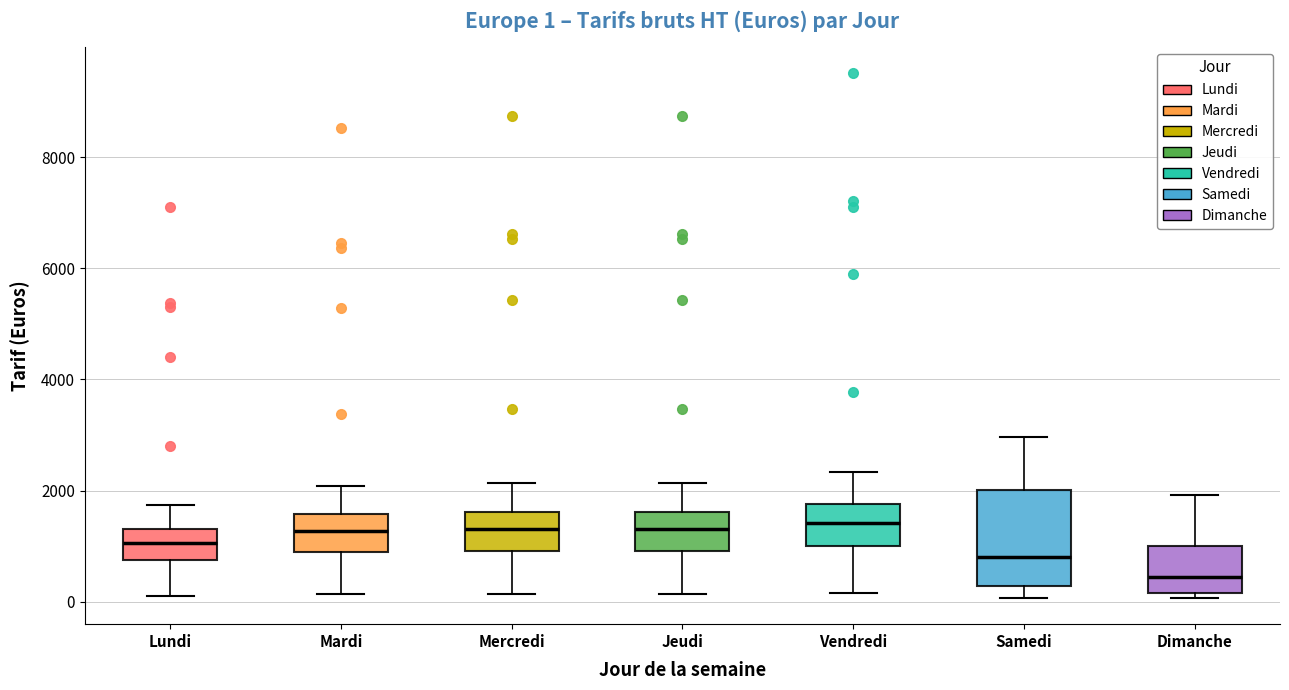

Comparing the boxes themselves (not the whiskers), which one is the tallest?

Samedi